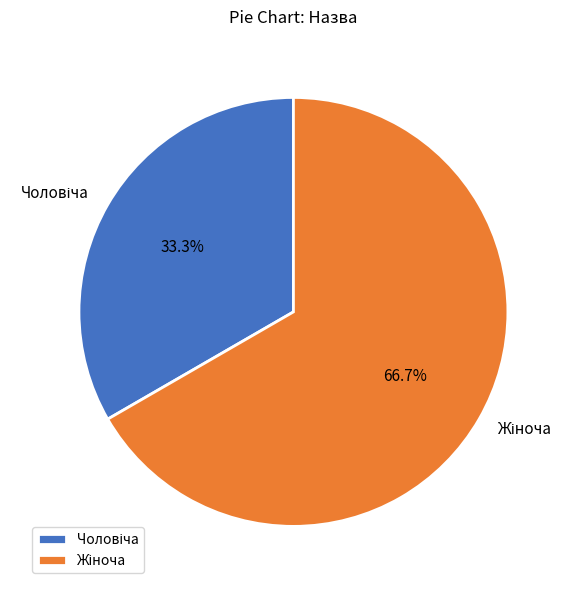

Is there any slice that represents more than half of the pie?

Yes